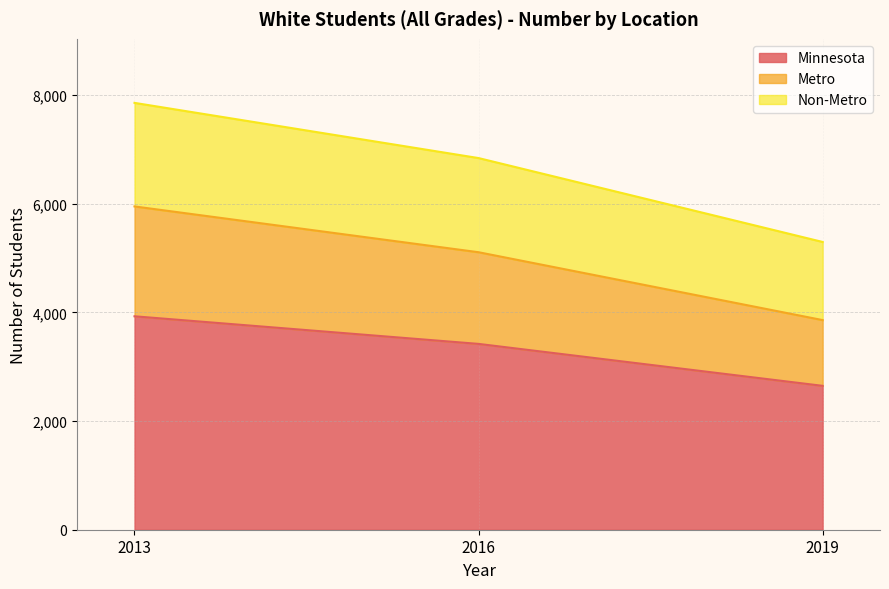

How many lines are shown in the chart?

3